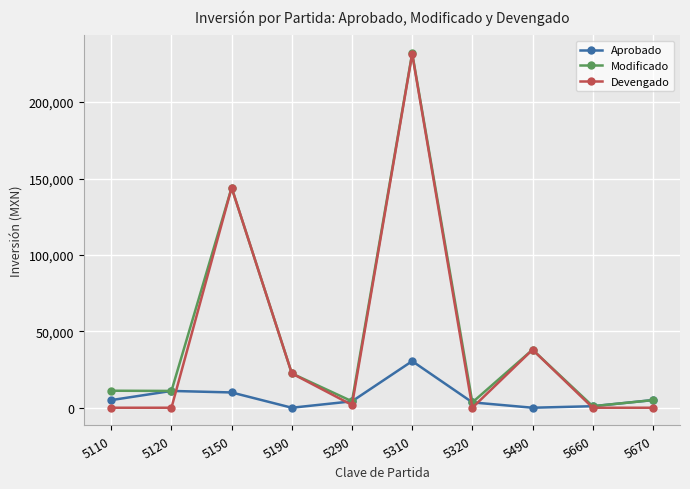

What is the total value across all series at 5310?

494108.0